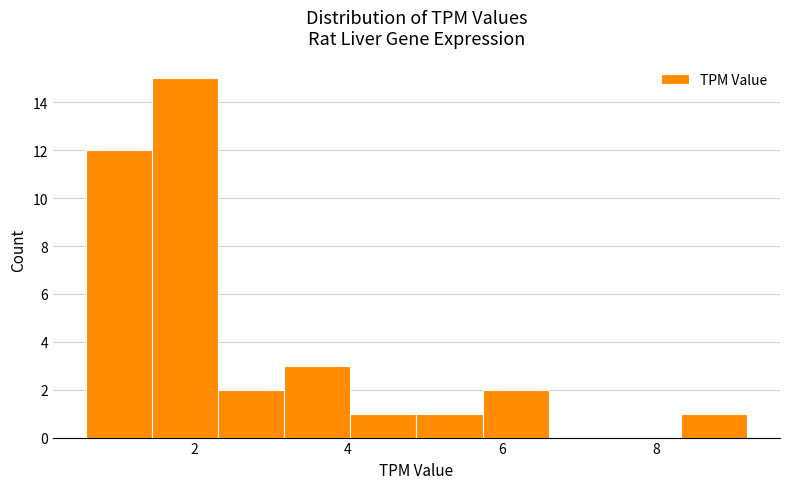

Reading left to right, list every bar in this chart as the range it spans on the x-axis followed by its height. Neither the bar edges nor the heights are printed on the chart, so give them approximately, as read against the axes.

0.6 to 1.4: 12
1.4 to 2.4: 15
2.4 to 3.2: 2
3.2 to 4.0: 3
4.0 to 4.8: 1
4.8 to 5.8: 1
5.8 to 6.6: 2
6.6 to 7.4: 0
7.4 to 8.4: 0
8.4 to 9.2: 1